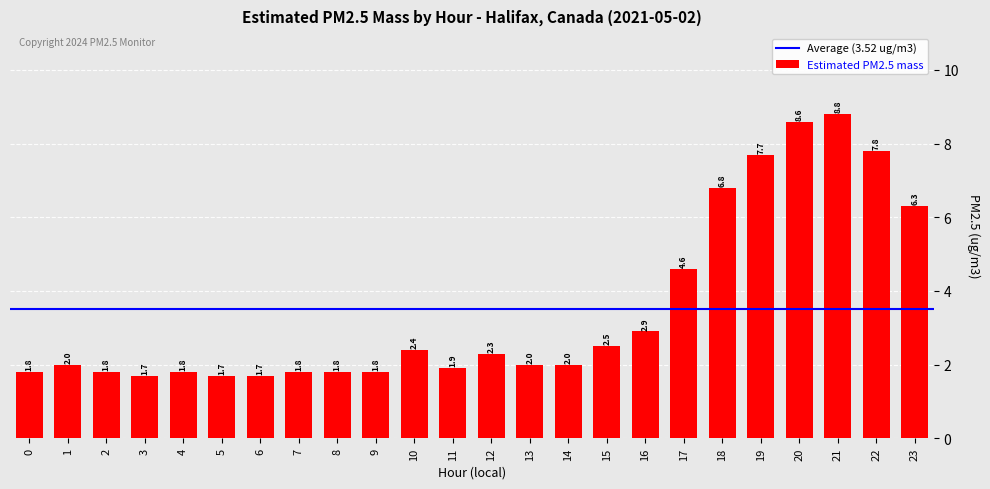

Between 2 and 11, which is larger?

11